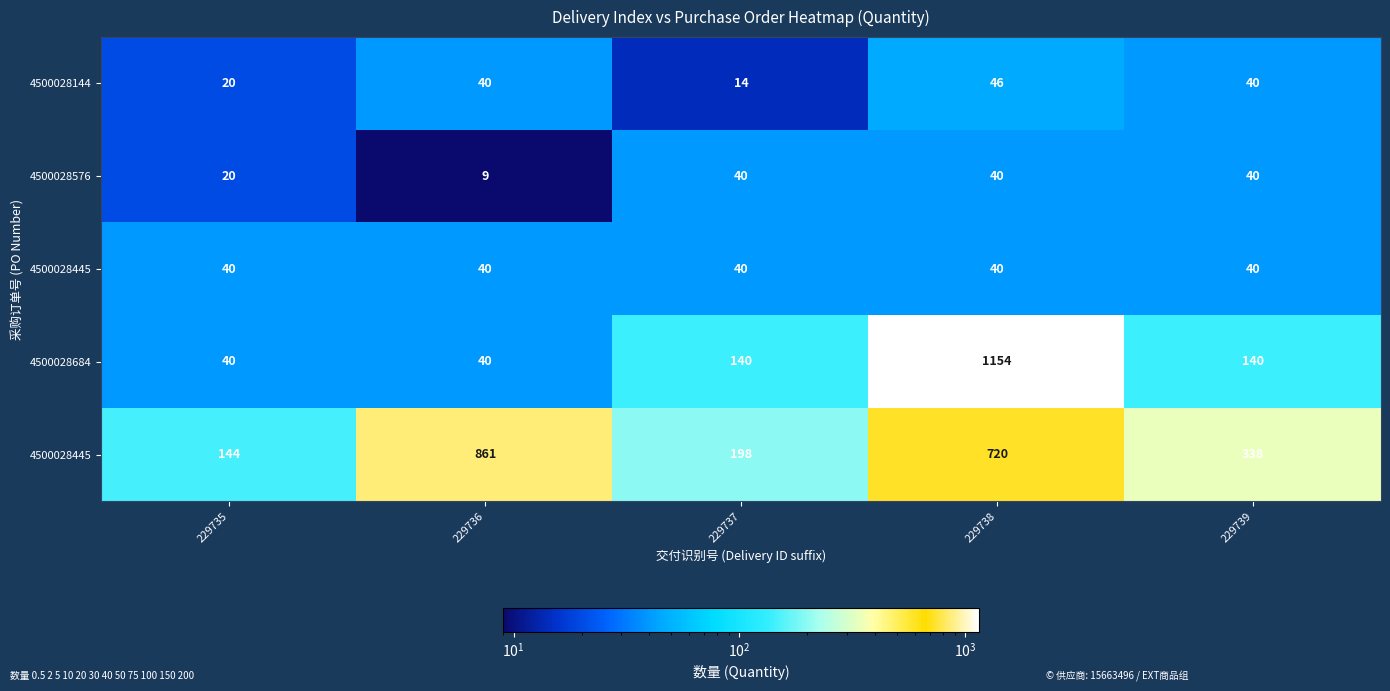

What is the greatest value displayed?

1154